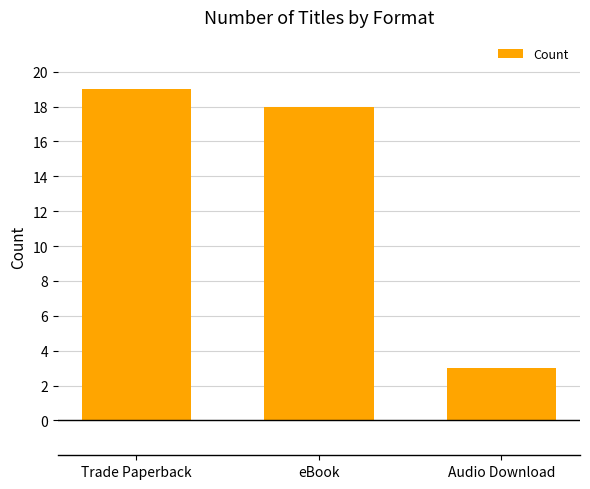

The value at eBook is 18. True or false?

True